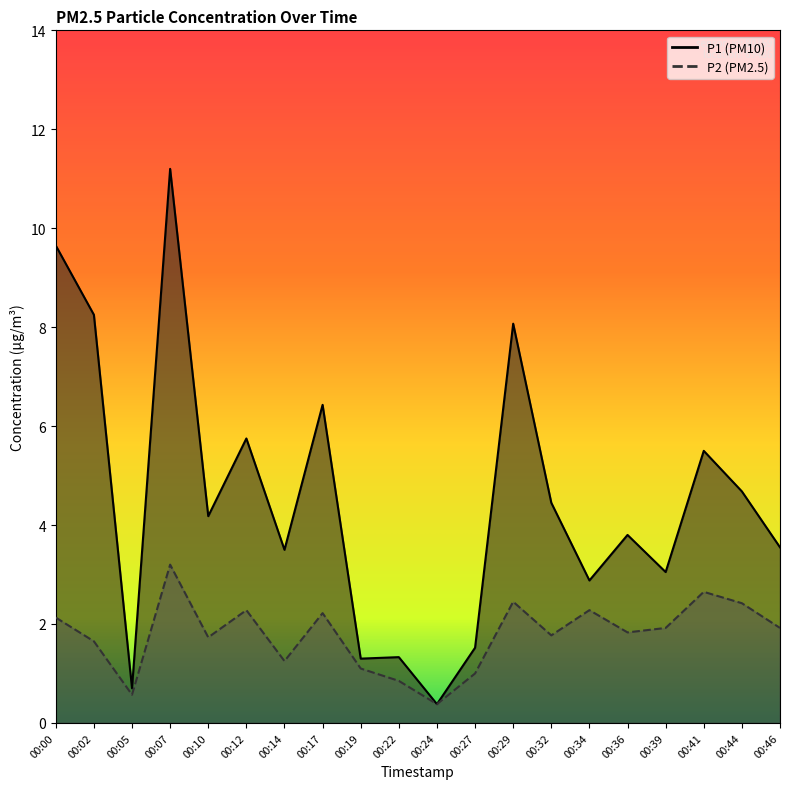

Reading right to left, transcribe all the data shown in this chart.

P1: 00:46=3.5	00:44=4.7	00:41=5.5	00:39=3.0	00:36=3.8	00:34=2.9	00:32=4.5	00:29=8.1	00:27=1.5	00:24=0.4	00:22=1.3	00:19=1.3	00:17=6.4	00:14=3.5	00:12=5.8	00:10=4.2	00:07=11.2	00:05=0.7	00:02=8.2	00:00=9.7
P2: 00:46=1.9	00:44=2.4	00:41=2.6	00:39=1.9	00:36=1.8	00:34=2.3	00:32=1.8	00:29=2.5	00:27=1.0	00:24=0.4	00:22=0.8	00:19=1.1	00:17=2.2	00:14=1.2	00:12=2.3	00:10=1.7	00:07=3.2	00:05=0.6	00:02=1.6	00:00=2.1